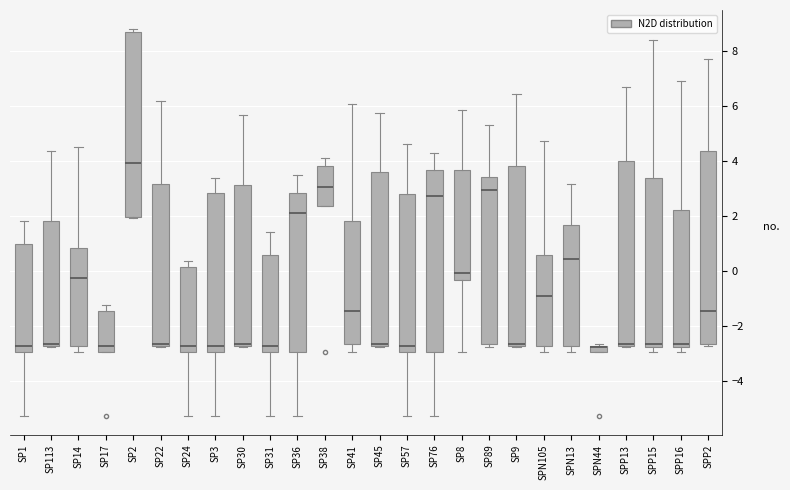

Which box is the tallest, from its lower edge to its upper edge?

SPP2